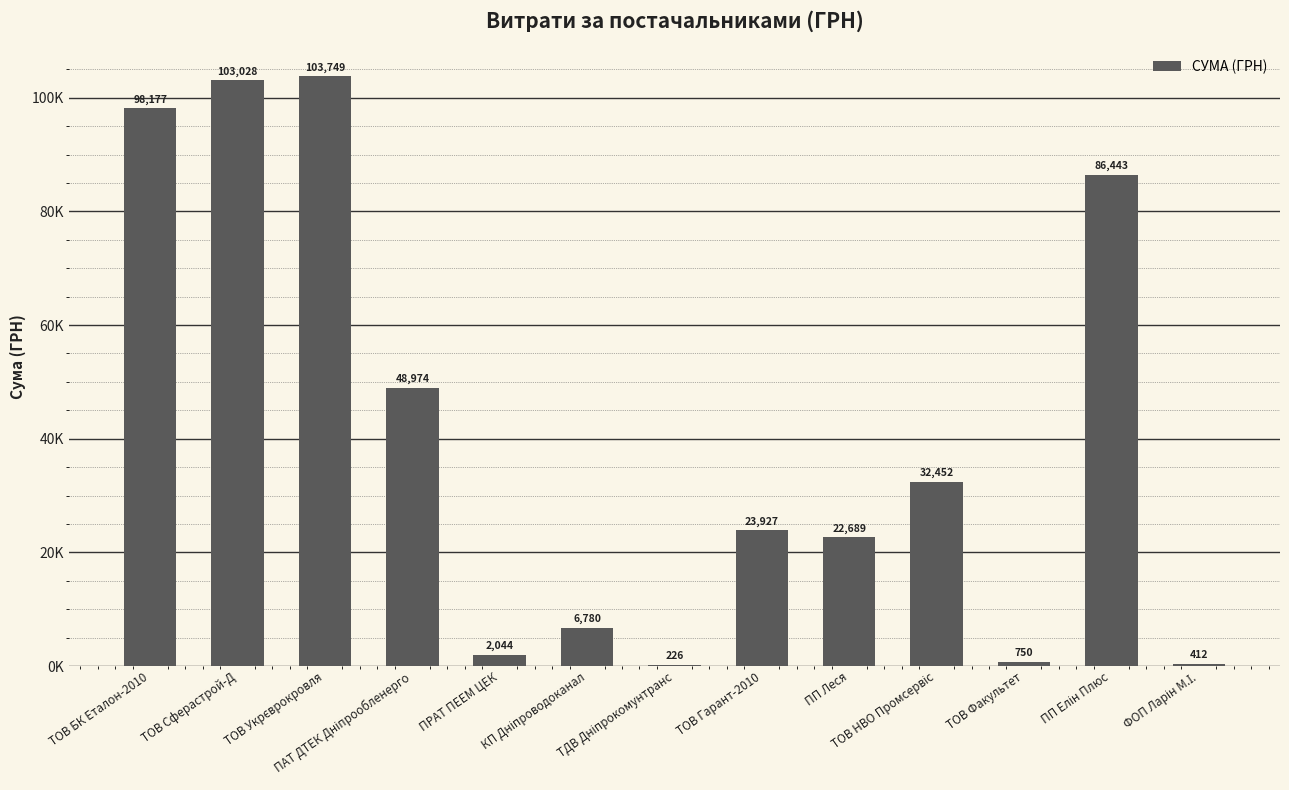

Are the bars grouped side by side (vs. stacked)?

No